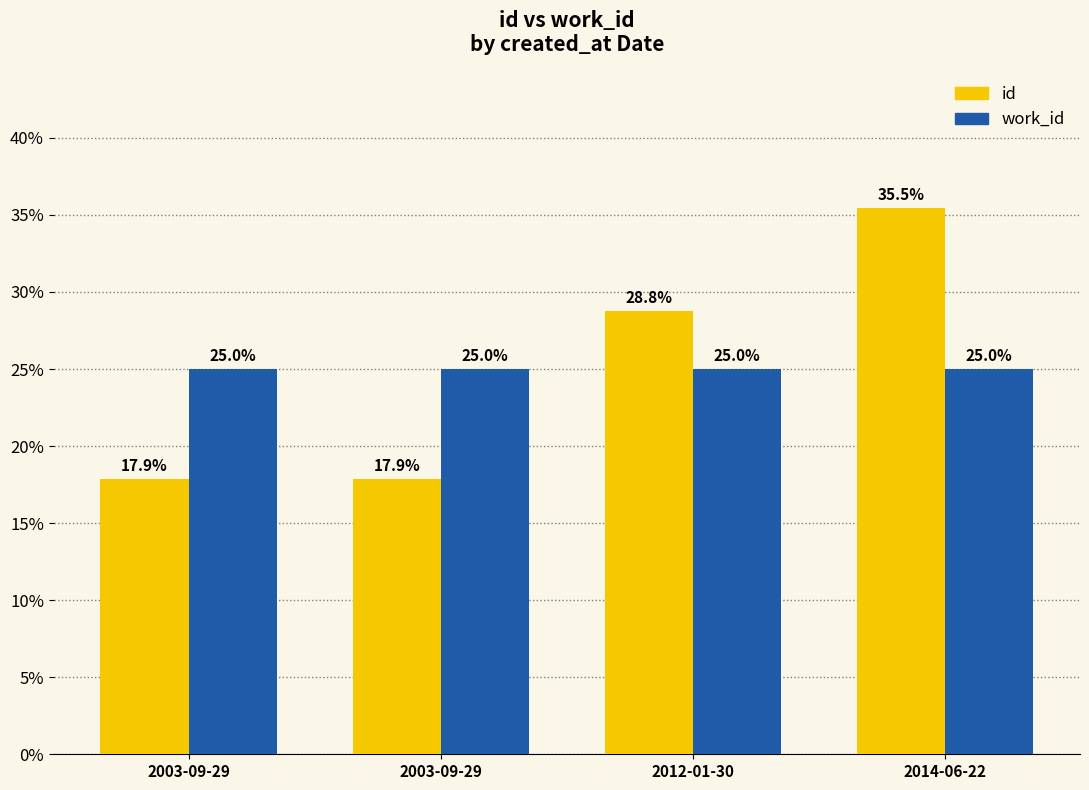

What is the minimum value for work_id?

25.0